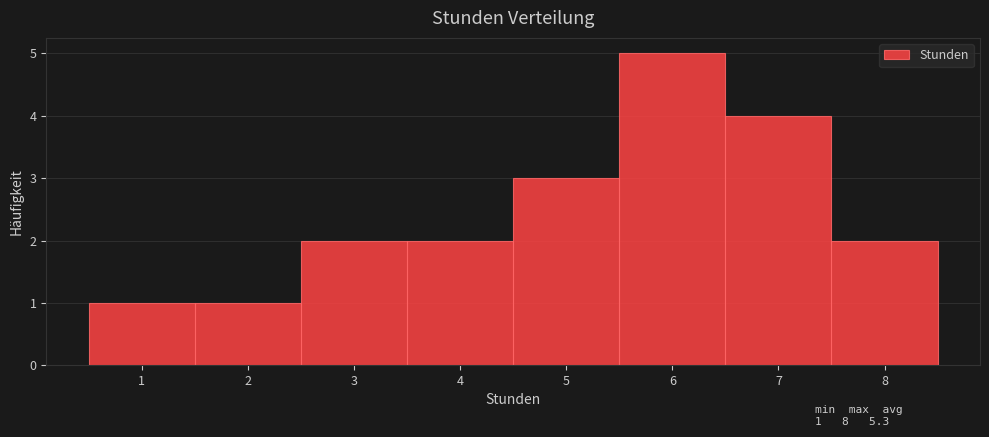

Which range on the x-axis has the tallest bar?

5.5 to 6.5